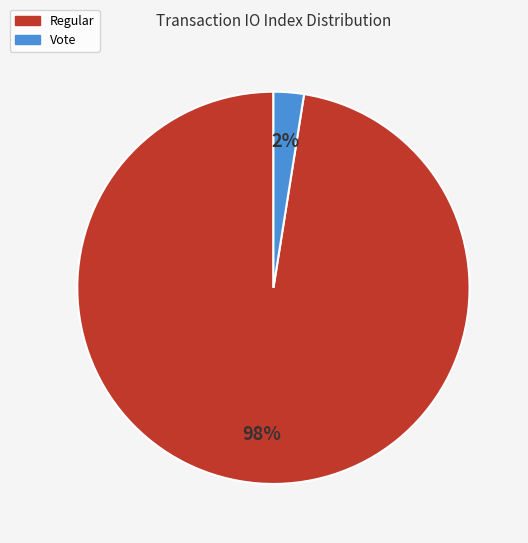

True or false: Regular accounts for 98% of the total.

True